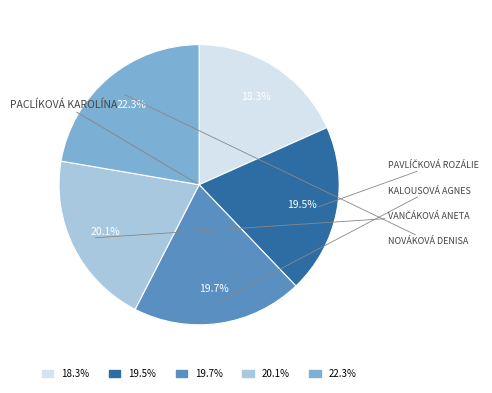

Is there any slice that represents more than half of the pie?

No